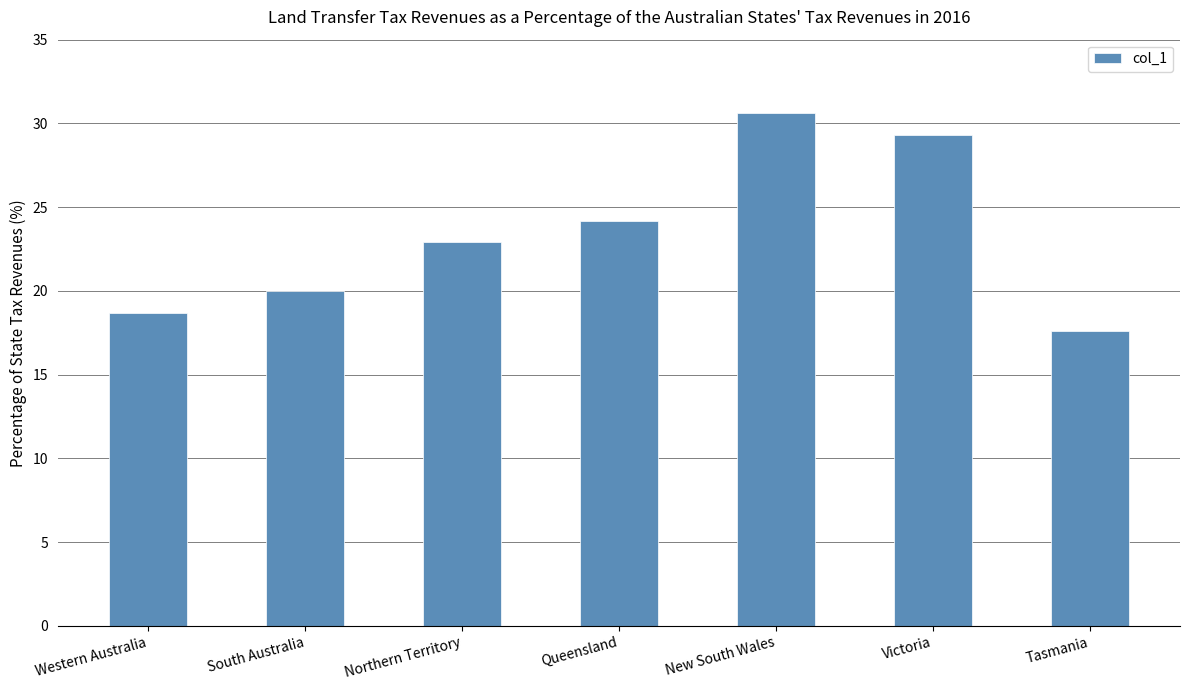

How many bars are there in total?

7